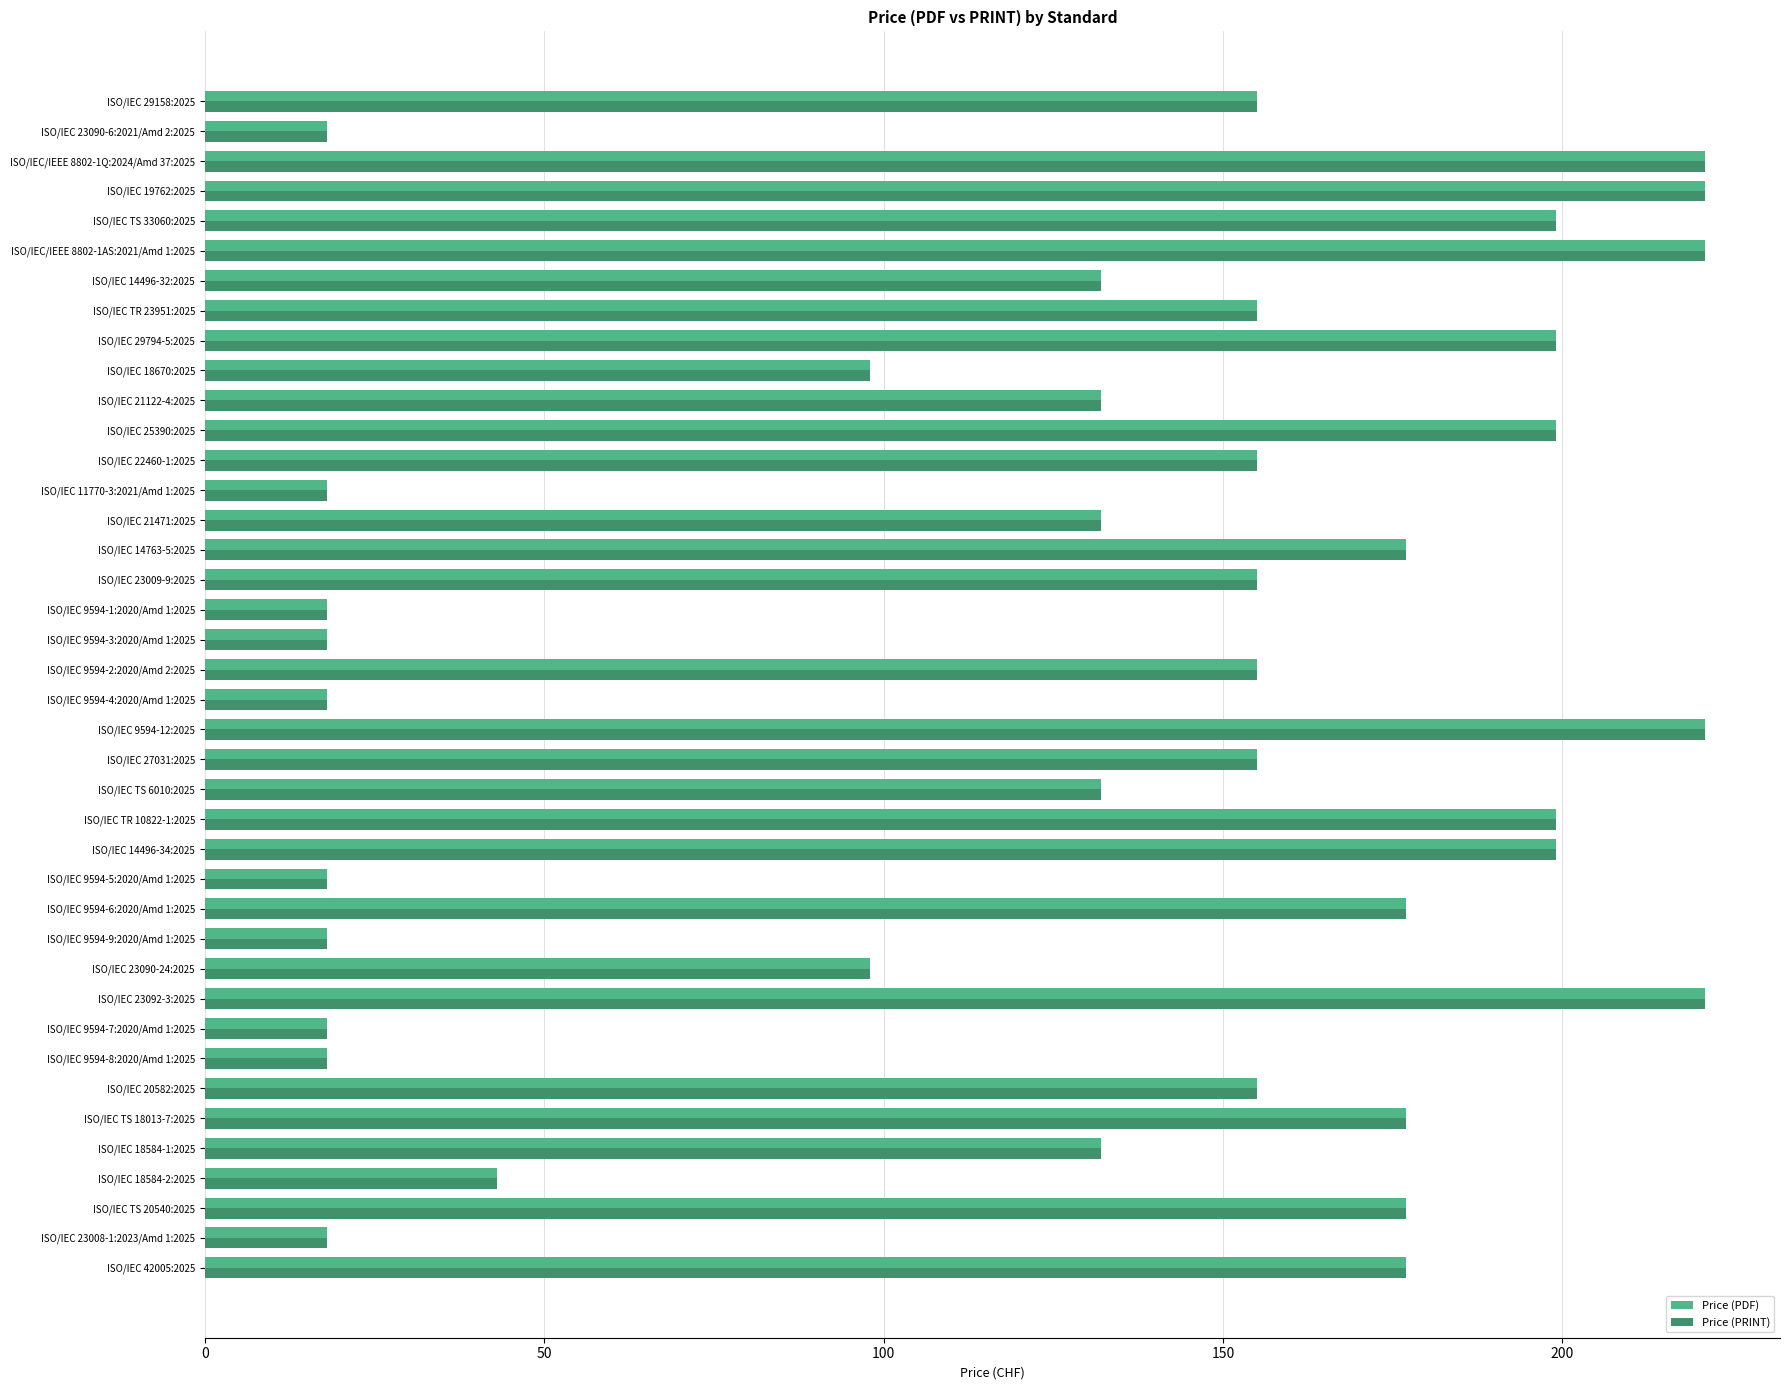

What is the maximum value shown in the chart?

221